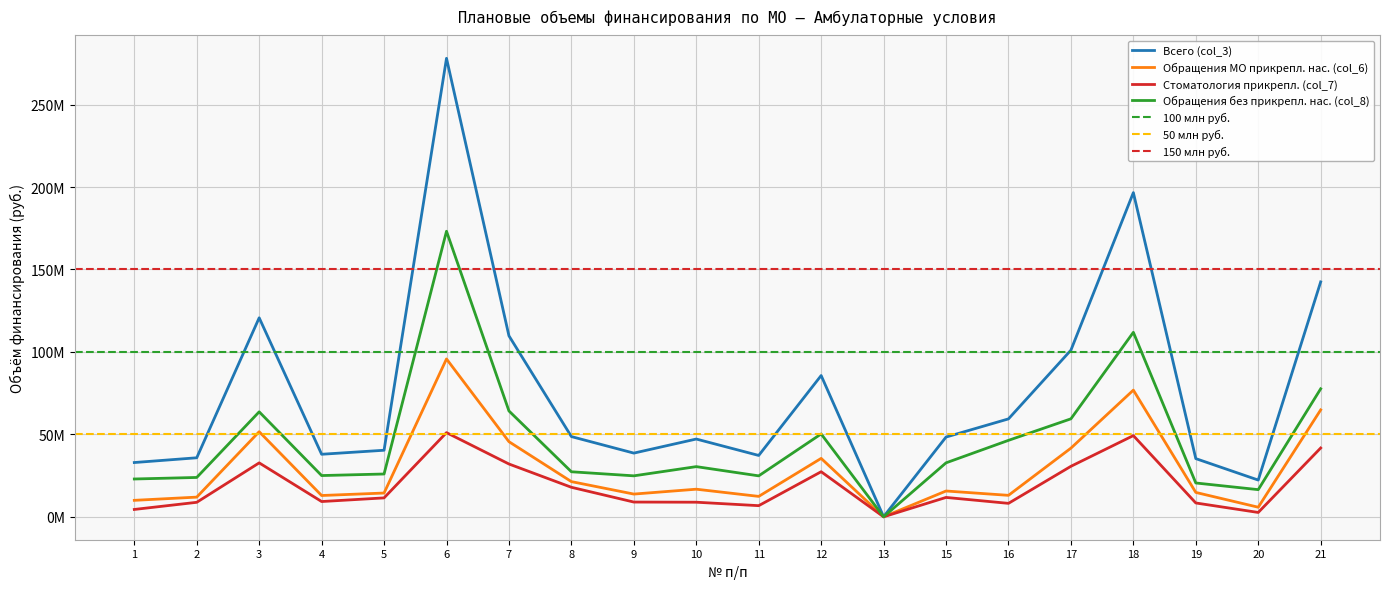

True or false: Стоматология прикрепл. (col_7) and Всего (col_3) cross at least once.

False